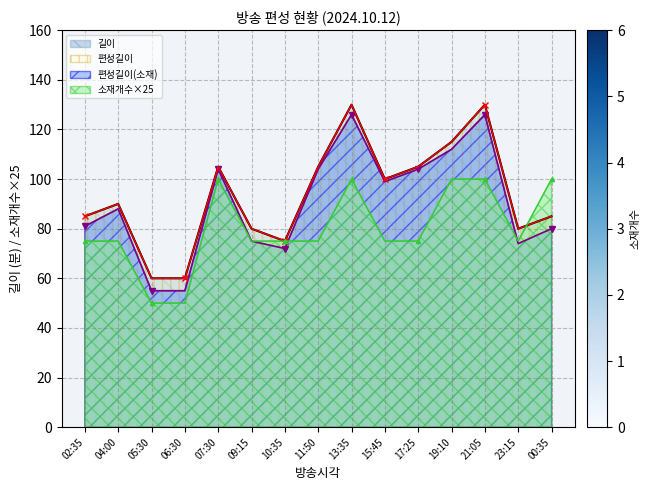

What is the value of the 편성길이(소재) point at the 14th from the left?

74